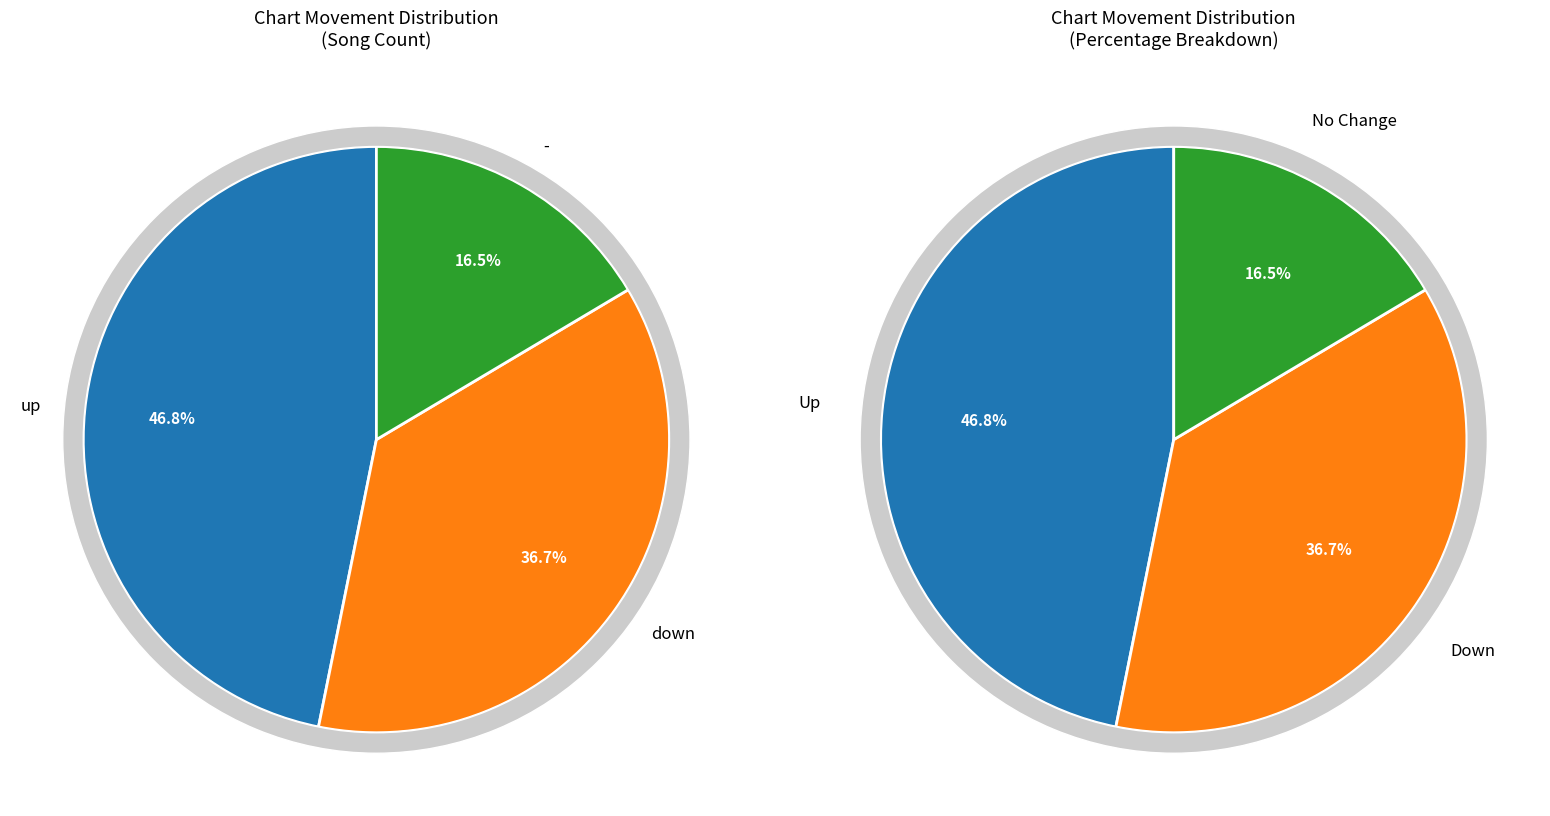

To the nearest percent, what is the difference between the largest and smallest slice percentages?

30%